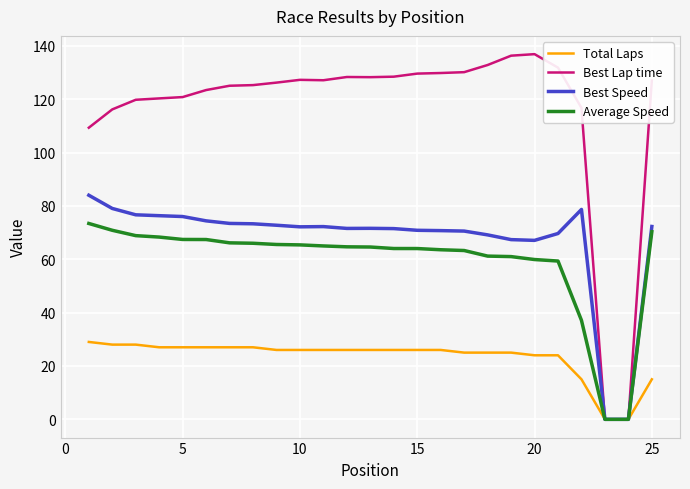

Which series has the largest total across all categories?

Best Lap time